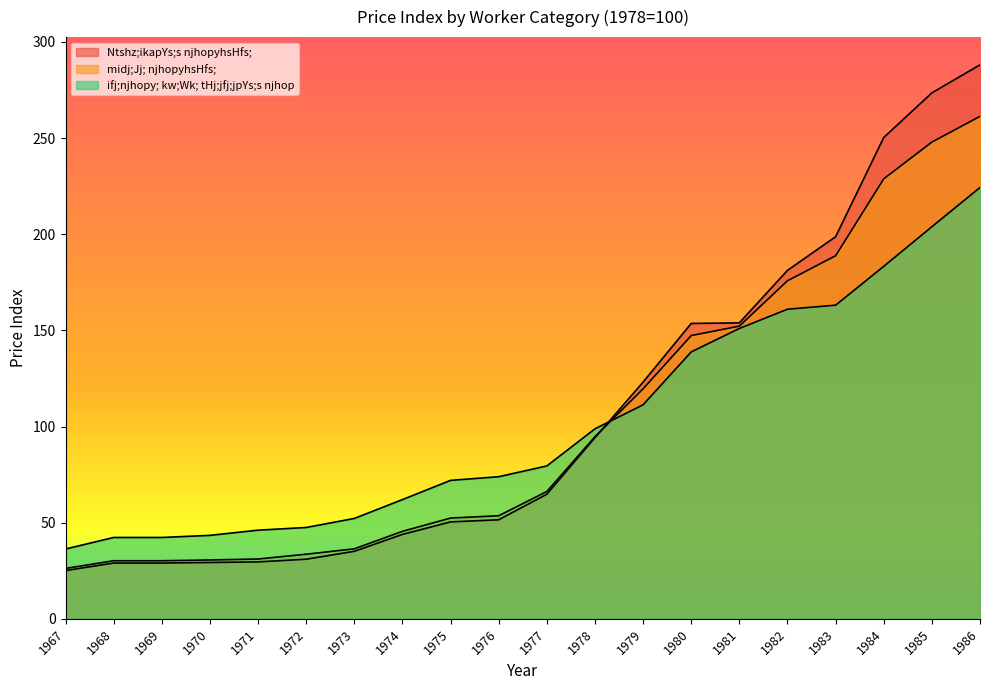

What is the sum of the midj;Jj; njhopyhsHfs; values at 1974 and 1973?

81.9